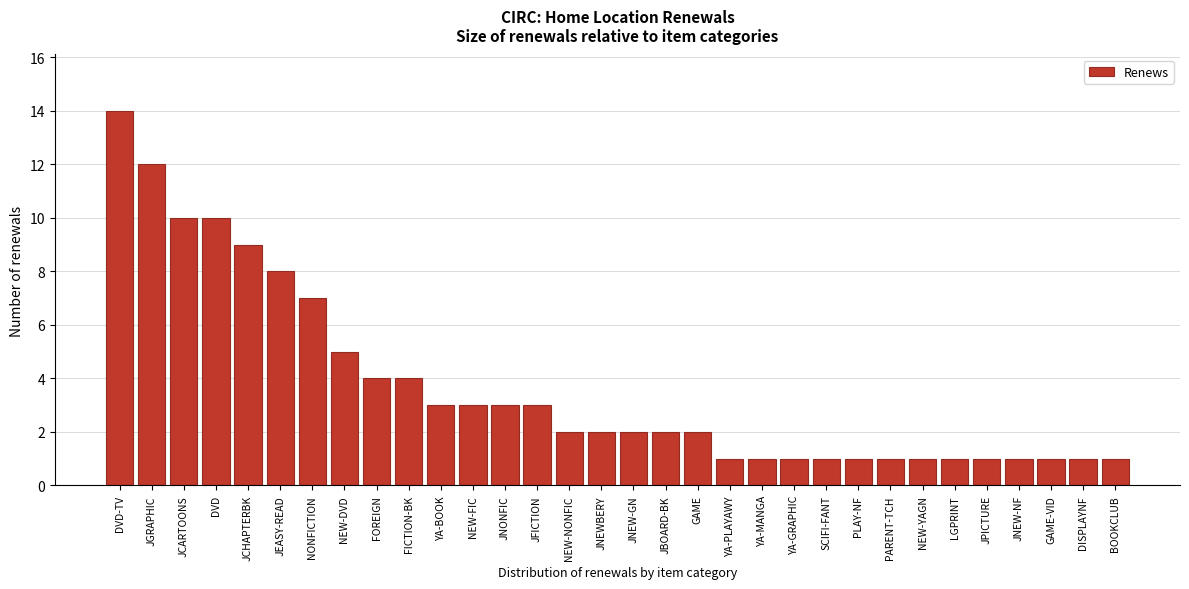

What is the maximum value shown in the chart?

14